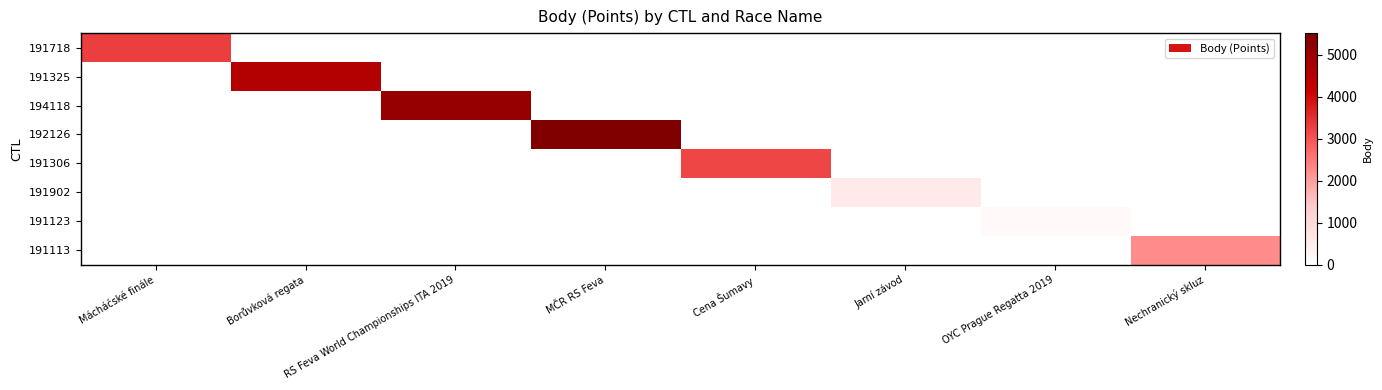

Which has a higher value, Mácháčské finále or Jarní závod?

Mácháčské finále